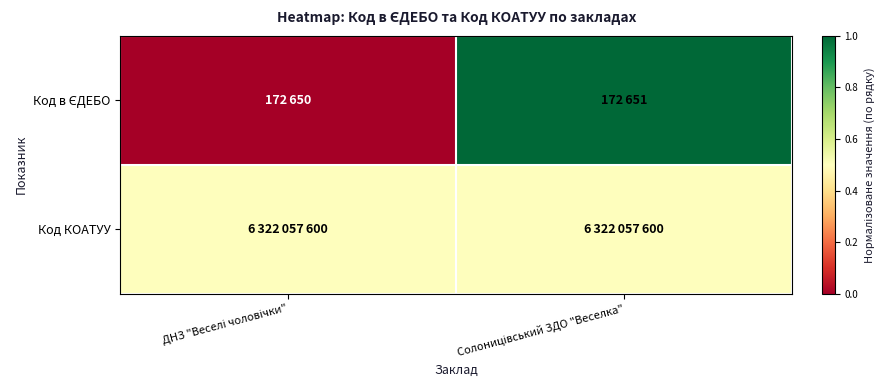

Which series has the widest spread of values?

Код в ЄДЕБО